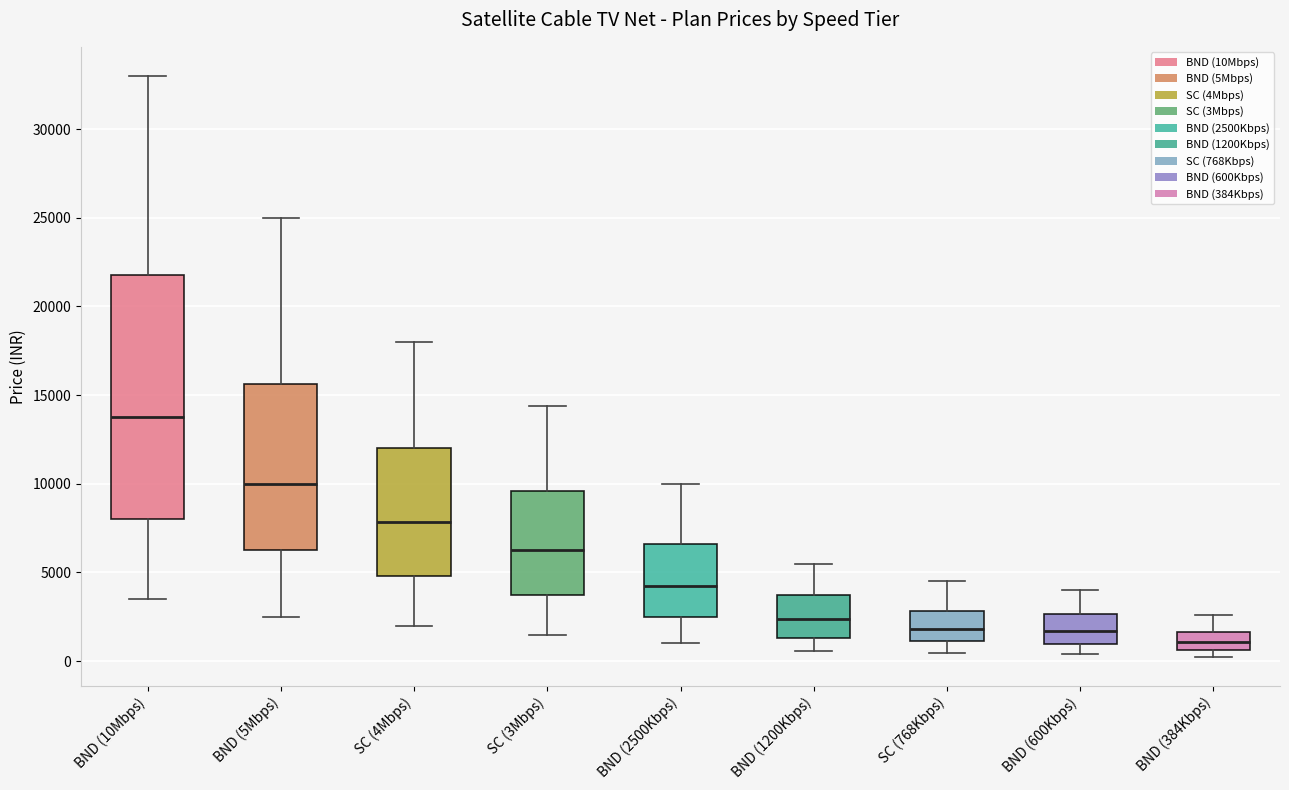

Reading left to right, transcribe this box plot: for each box, give where its median line is, the range the box spans, and where its two whiskers end, as read against the y-axis. The values are not printed on the chart, so give them approximately, as read against the axis.

BND (10Mbps): median 14000, box 8000 to 22000, whiskers 3500 to 33000
BND (5Mbps): median 10000, box 6500 to 15500, whiskers 2500 to 25000
SC (4Mbps): median 8000, box 5000 to 12000, whiskers 2000 to 18000
SC (3Mbps): median 6500, box 4000 to 9500, whiskers 1500 to 14500
BND (2500Kbps): median 4500, box 2500 to 6500, whiskers 1000 to 10000
BND (1200Kbps): median 2500, box 1500 to 3500, whiskers 500 to 5500
SC (768Kbps): median 2000, box 1000 to 3000, whiskers 500 to 4500
BND (600Kbps): median 1500, box 1000 to 2500, whiskers 500 to 4000
BND (384Kbps): median 1000, box 500 to 1500, whiskers 500 (just below the box's lower edge) to 2500